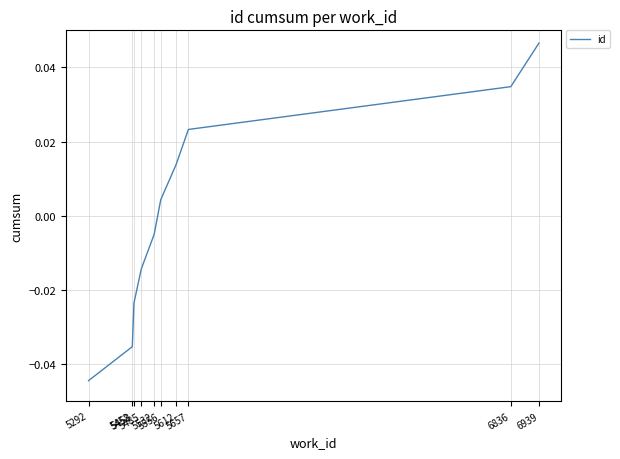

True or false: the data shows -0.0 at 5485.

True